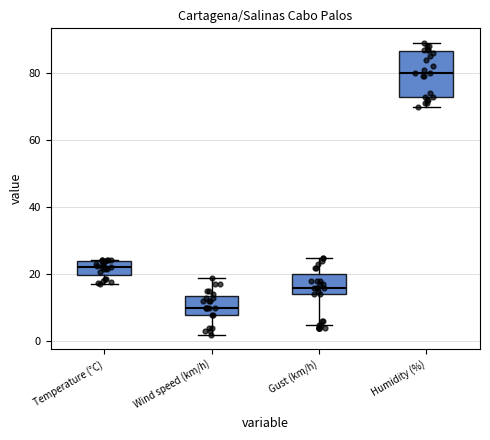

Reading left to right, read every box against the y-axis: the position of its median line, the range the box covers, and the ends of its whiskers. The values are not printed on the chart, so give them approximately, as read against the axis.

Temperature (°C): median 22, box 20 to 24, whiskers 18 to 24
Wind speed (km/h): median 10, box 8 to 14, whiskers 2 to 20
Gust (km/h): median 16, box 14 to 20, whiskers 6 to 26
Humidity (%): median 80, box 74 to 86, whiskers 70 to 90